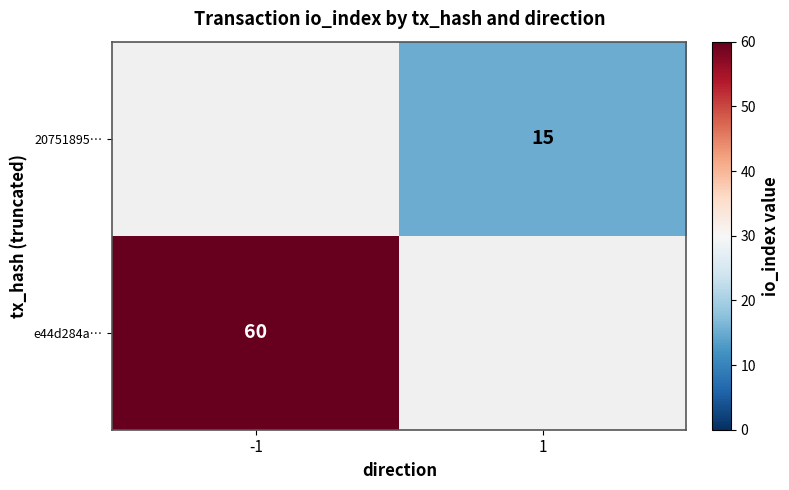

True or false: 20751895… has a value of 15 at 1.

True